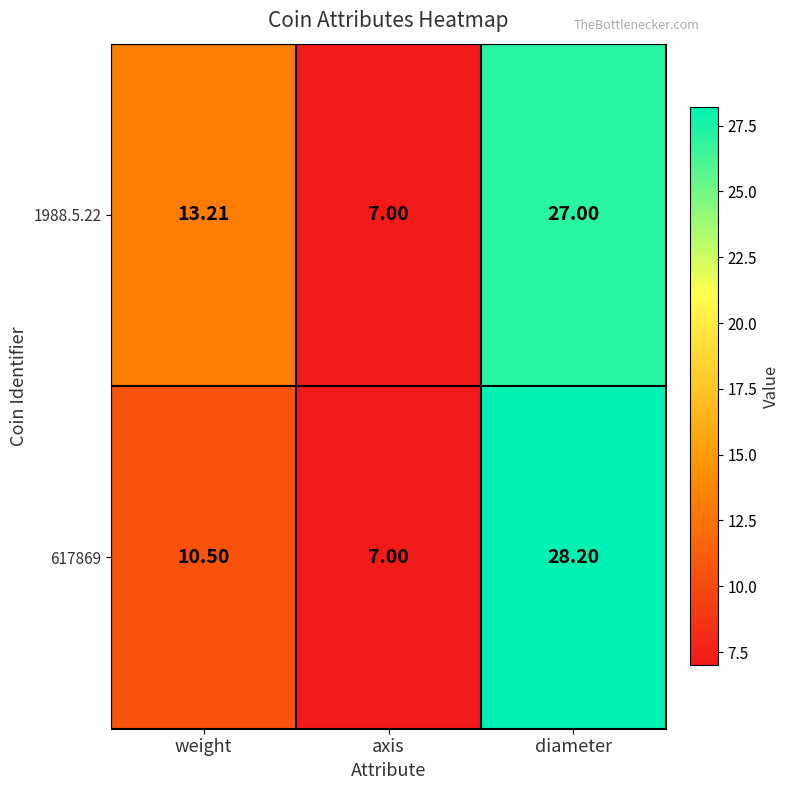

Which category has the lowest value in the 1988.5.22 series?

axis